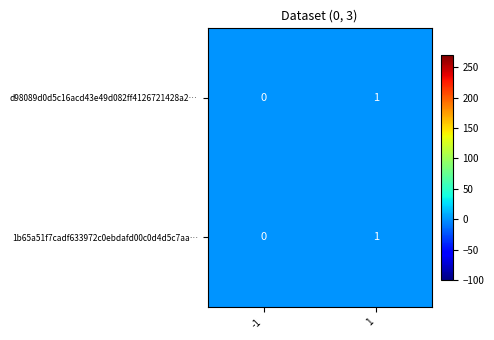

True or false: 1b65a51f7cadf633972c0ebdafd00c0d4d5c7aa… has a value of 1 at -1.

False